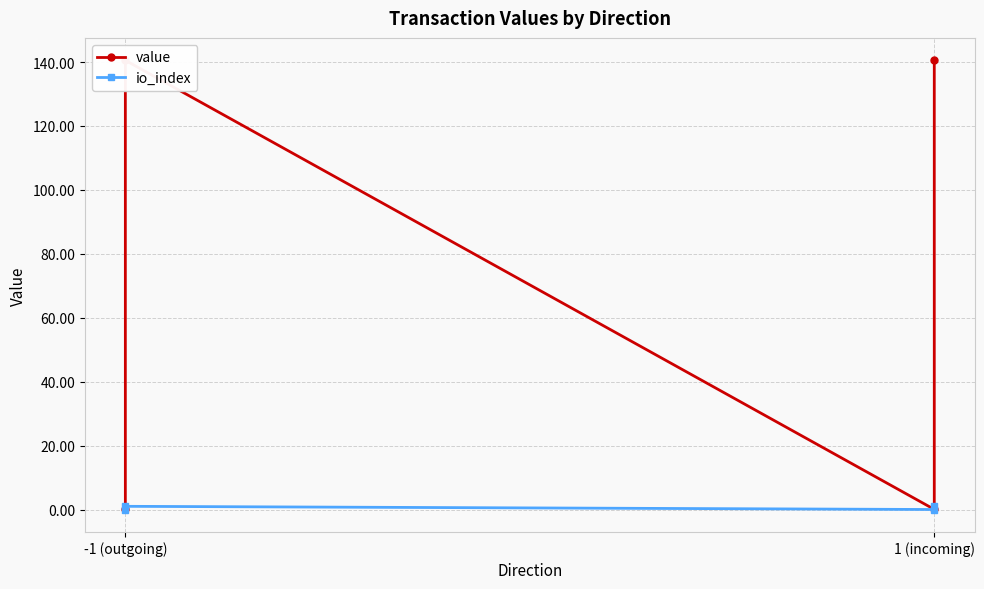

At which category does the chart reach its peak across all series?

-1 (outgoing)